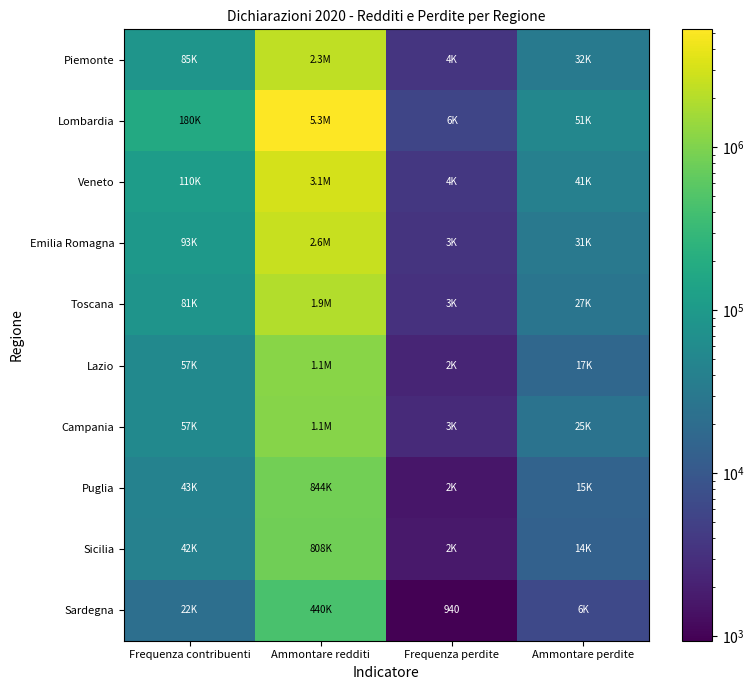

The Sardegna series shows 940 at Frequenza perdite. True or false?

True